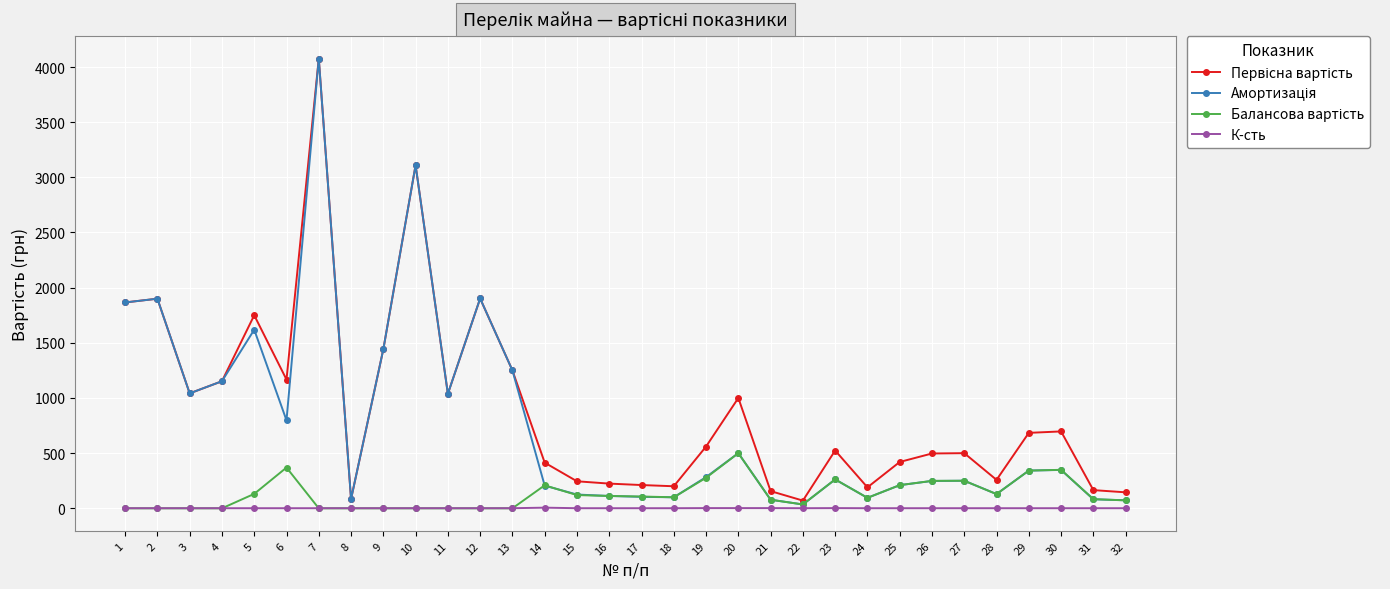

How many data points does each series have?

32